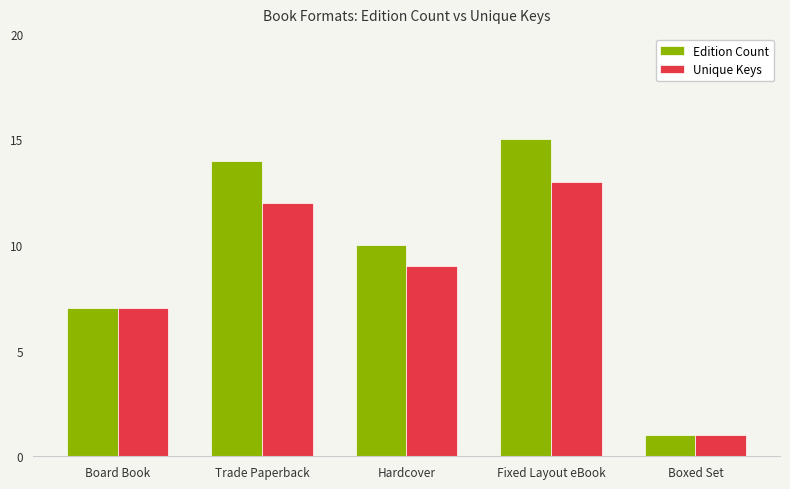

What is the difference between the Unique Keys values at Hardcover and Fixed Layout eBook?

4